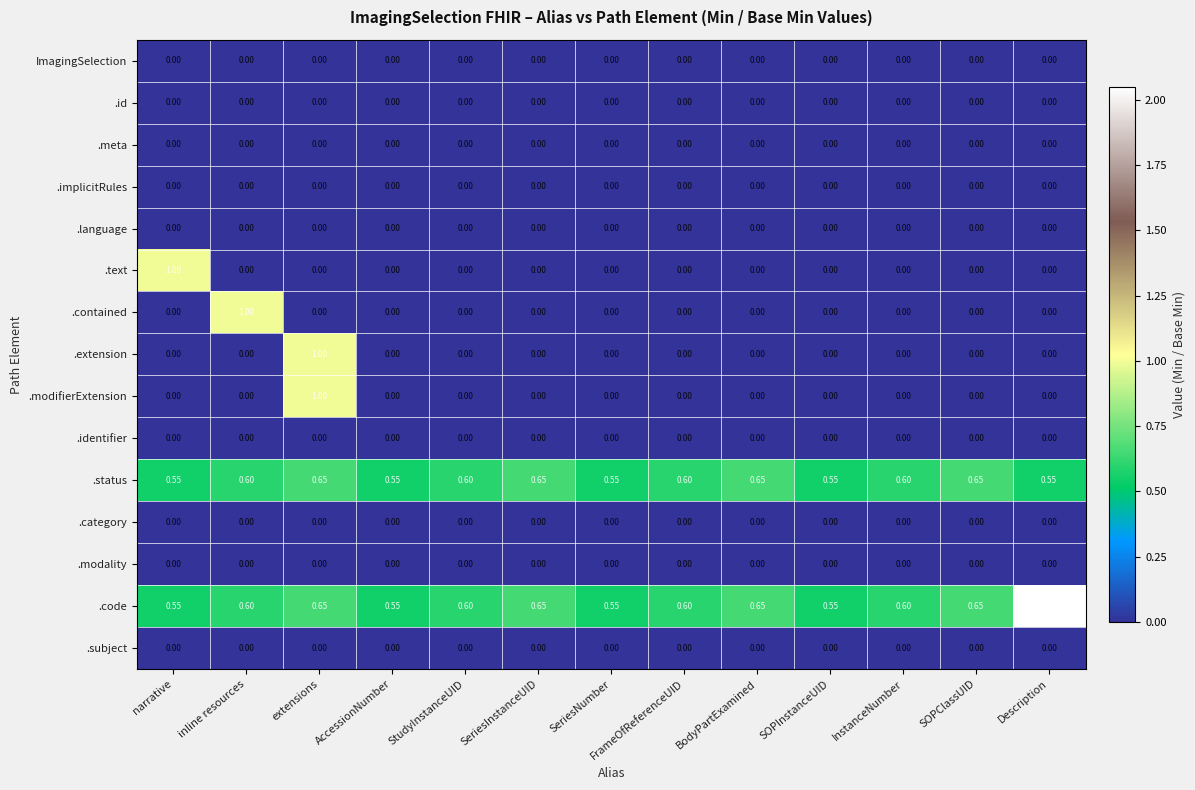

At which category is the sum across all series the highest?

extensions